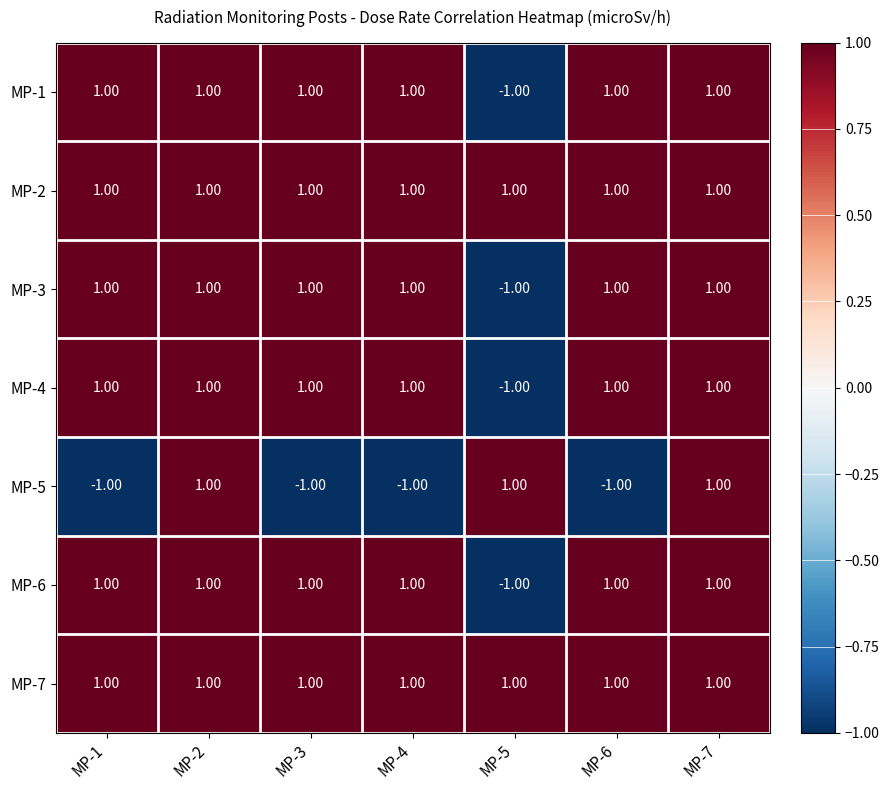

Which series changed the most between MP-2 and MP-3?

MP-5